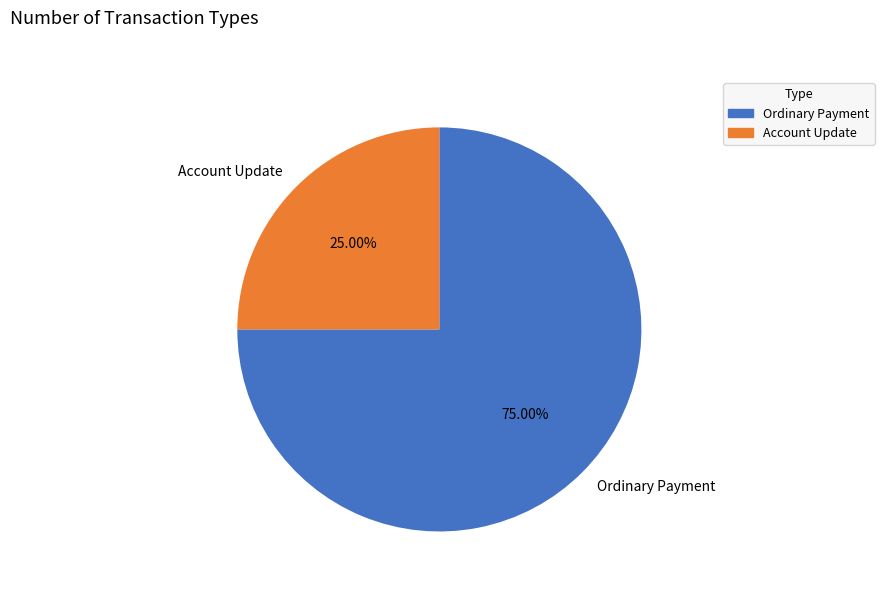

What is the ratio of the value at Account Update to the value at Ordinary Payment?

0.3